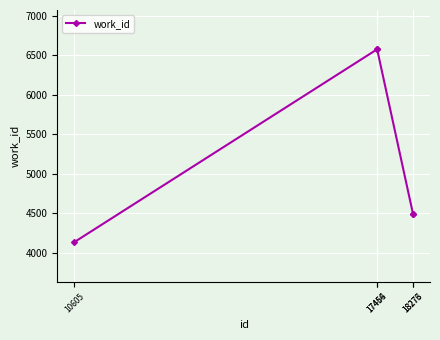

What is the change in value from 17464 to 18276?

-2077